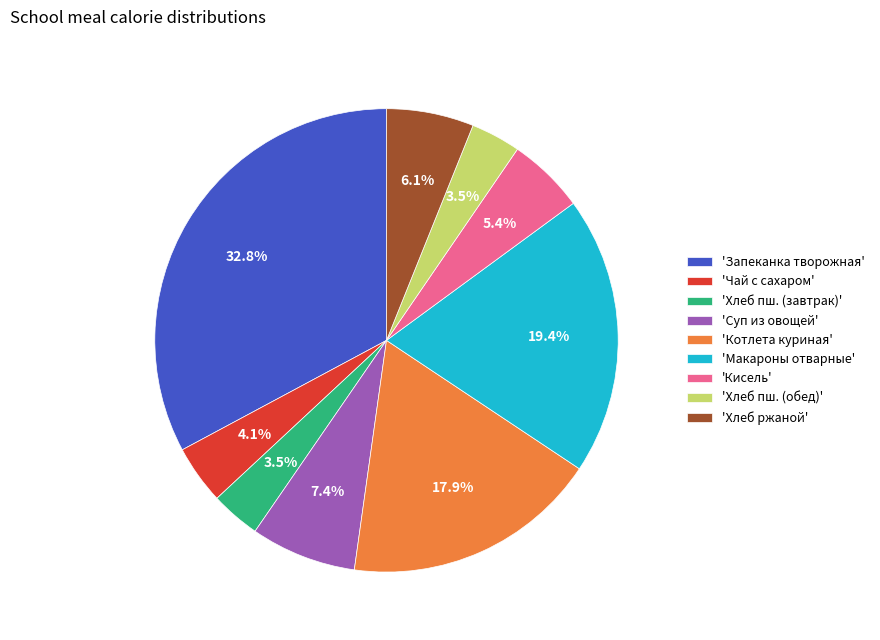

What is the largest slice in the pie chart?

'Запеканка творожная'